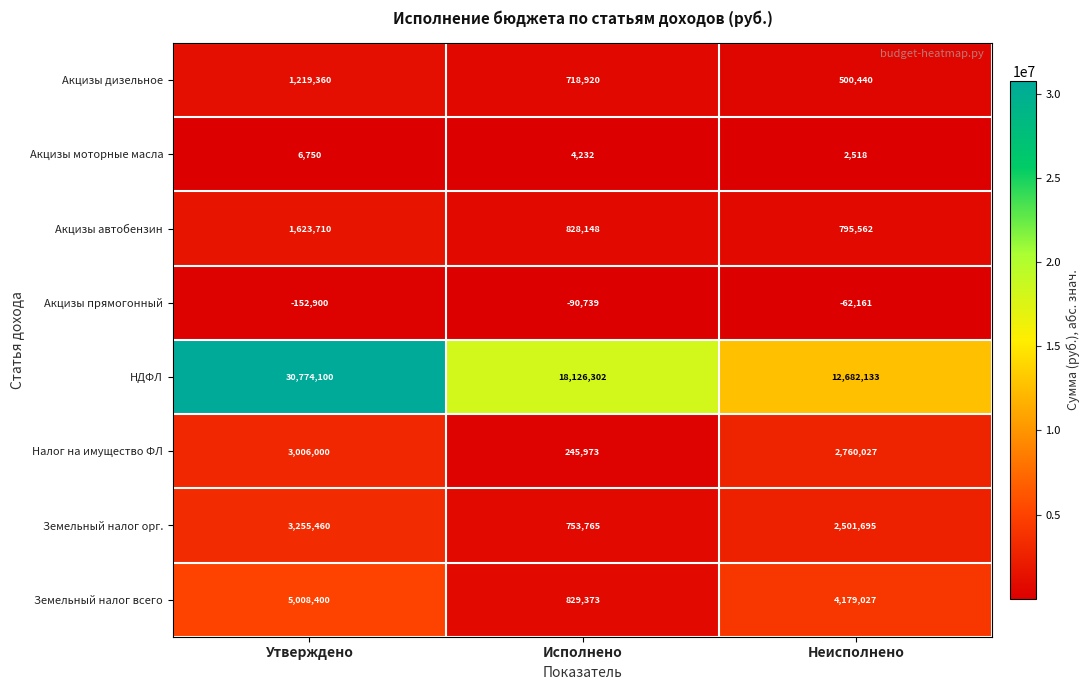

At which category does the chart reach its minimum across all series?

Утверждено